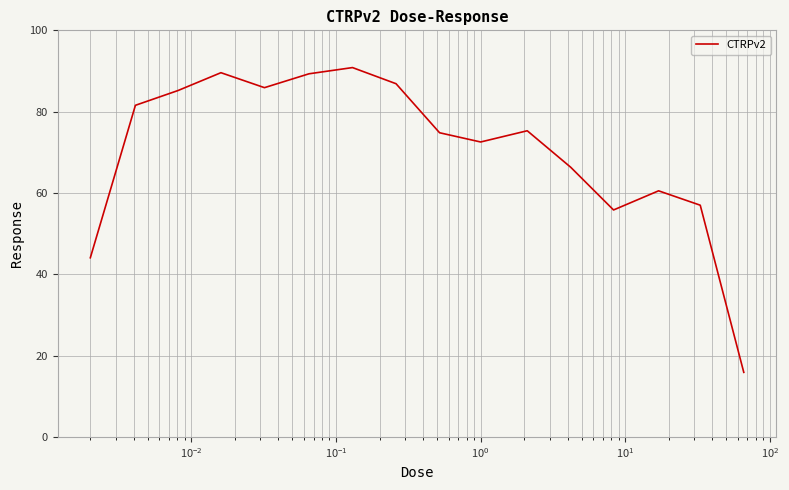

What is the smallest value displayed?

15.9